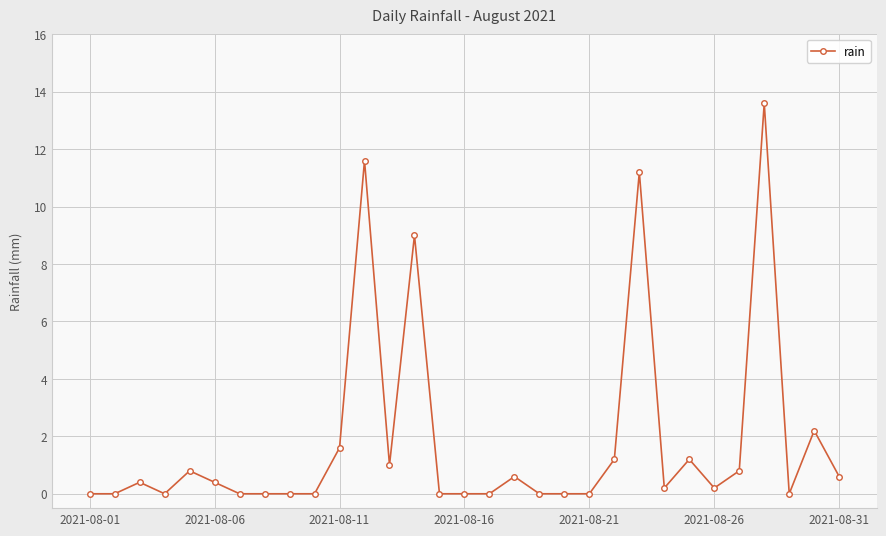

What is the difference between the second highest and minimum values?

11.6